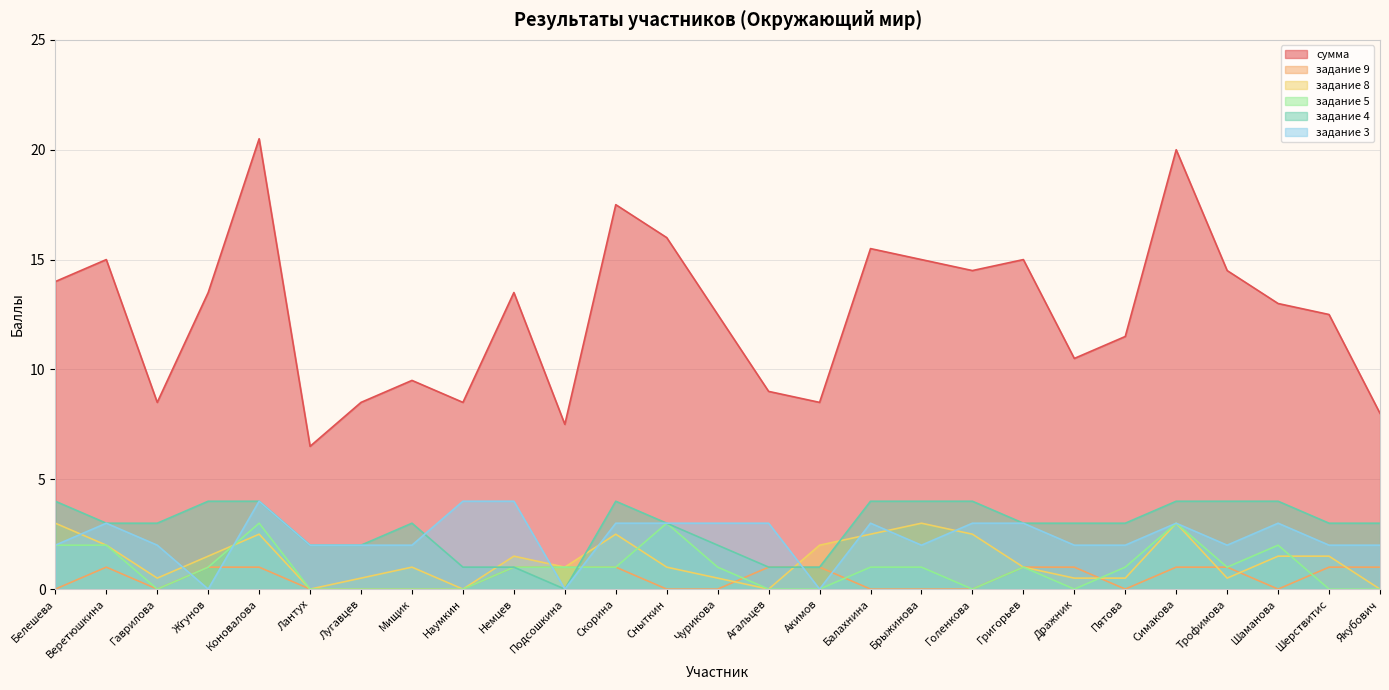

What is the sum of the задание 5 values at Шаманова and Симакова?

5.0